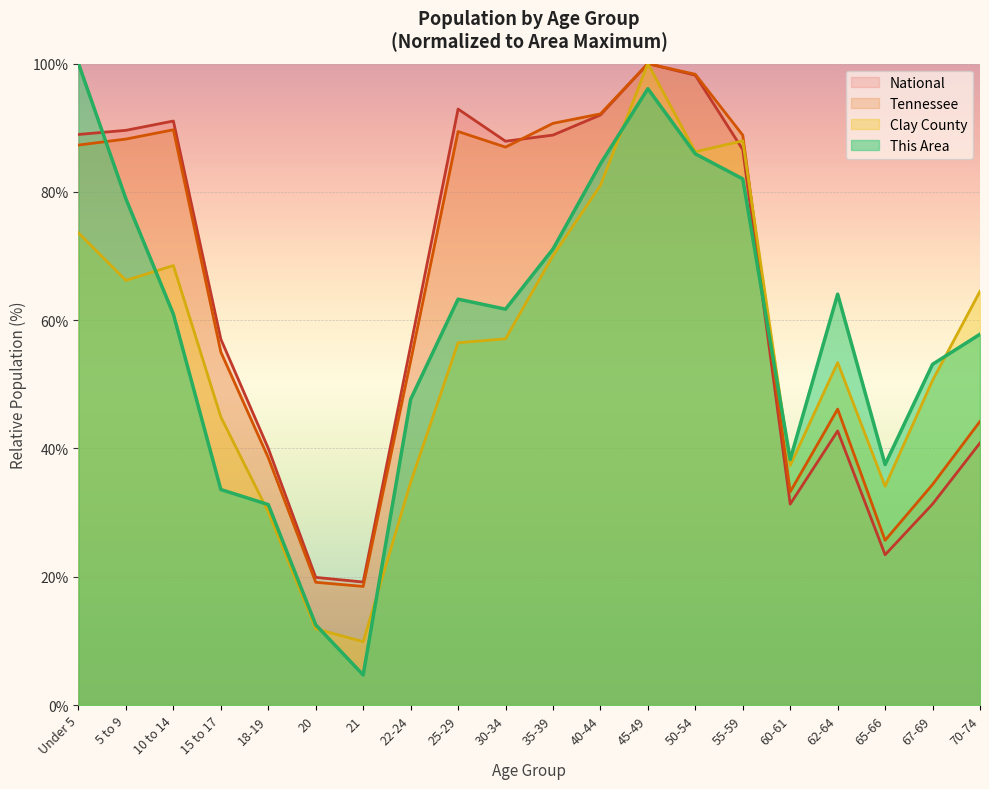

Which series has the widest spread of values?

This Area